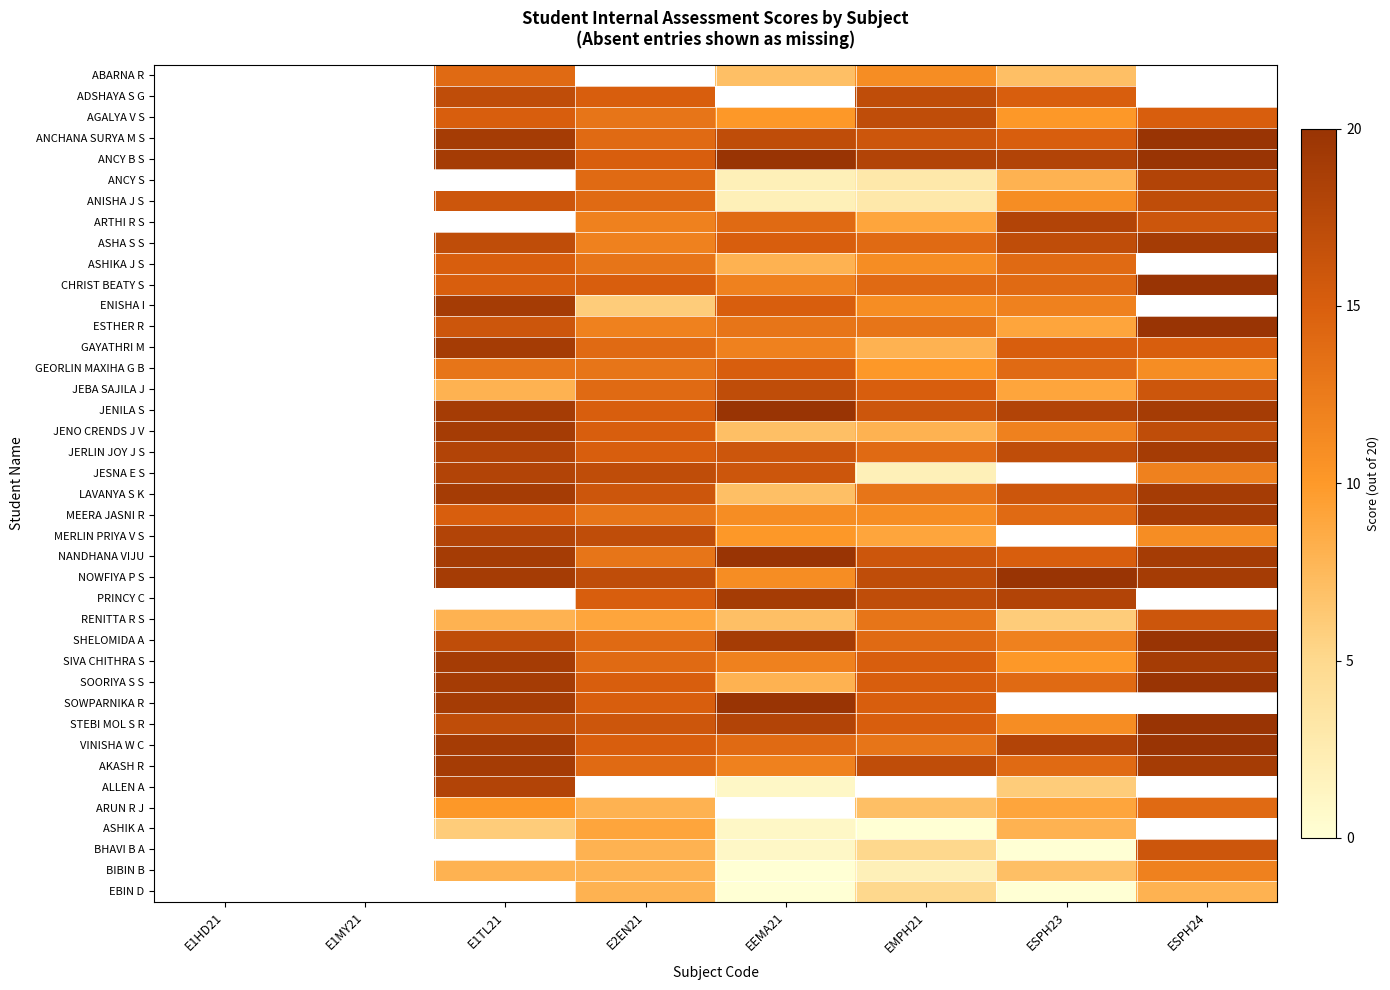

At which label does PRINCY C first exceed 15?

EEMA21